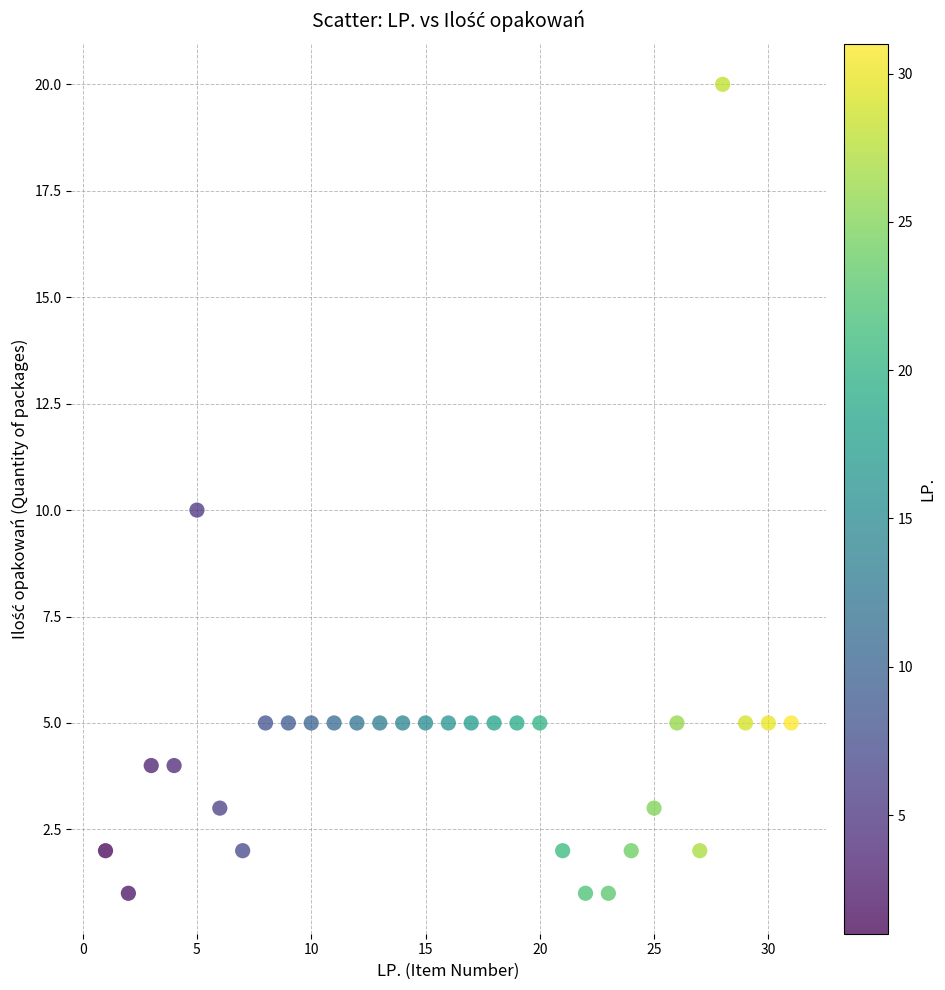

What is the range of X values (max minus min)?

30